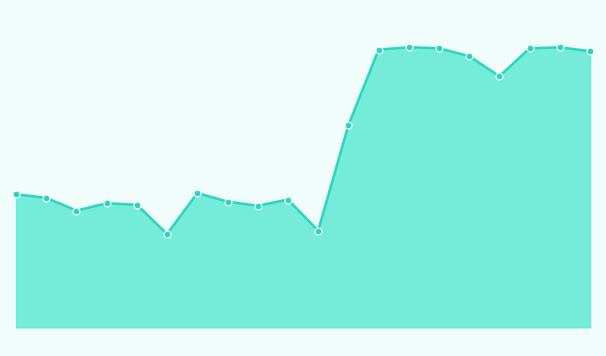

Is this an area chart (filled region under the line)?

Yes